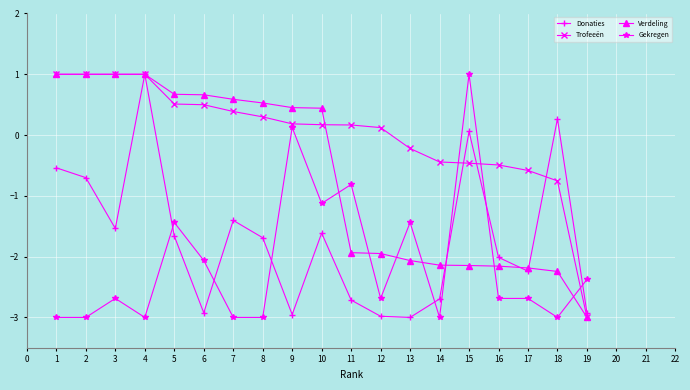

How many lines are shown in the chart?

4